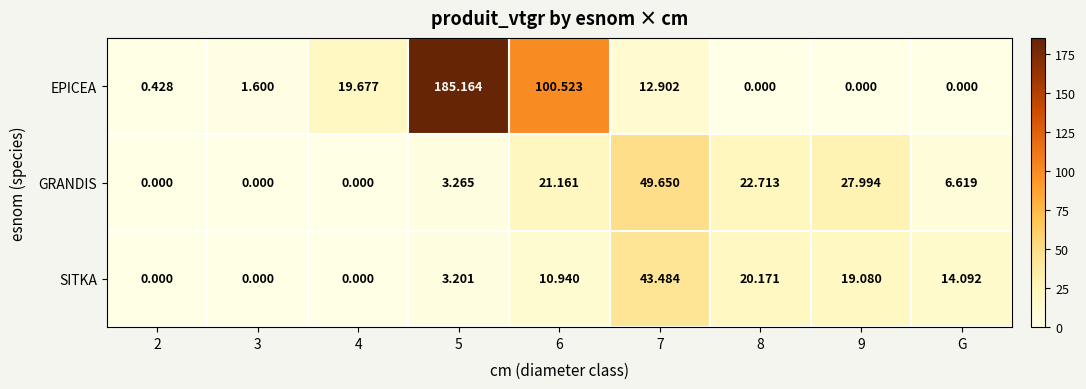

List the series in order of their peak value, highest first.

EPICEA, GRANDIS, SITKA